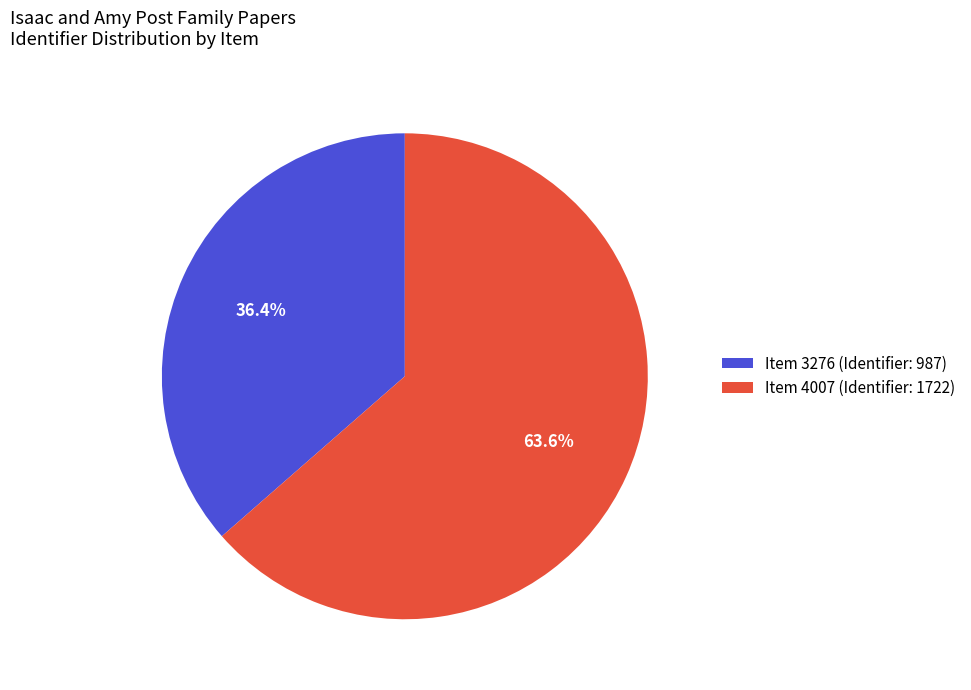

What percentage is the Item 4007 (Identifier: 1722) slice, to the nearest percent?

64%